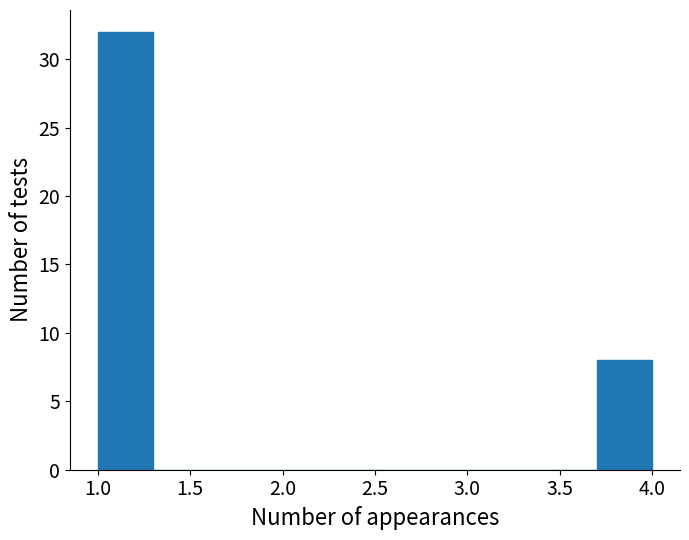

What is the height of the bar covering 1.0 to 1.3 on the x-axis? The values are not printed on the chart, so give them approximately, as read against the axis.

32